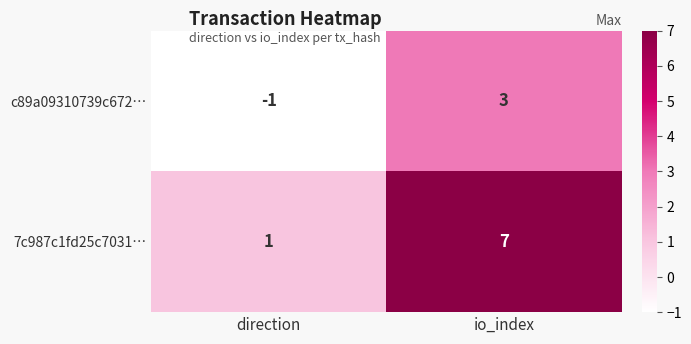

What is the sum of all 7c987c1fd25c7031… values?

8